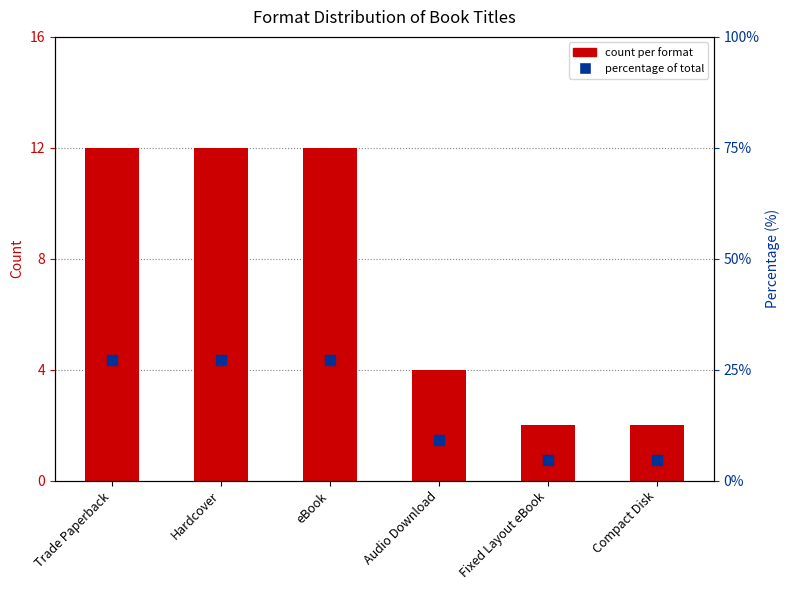

Is the value of Number of Formats at Trade Paperback greater than the value of Percentage at Hardcover?

No